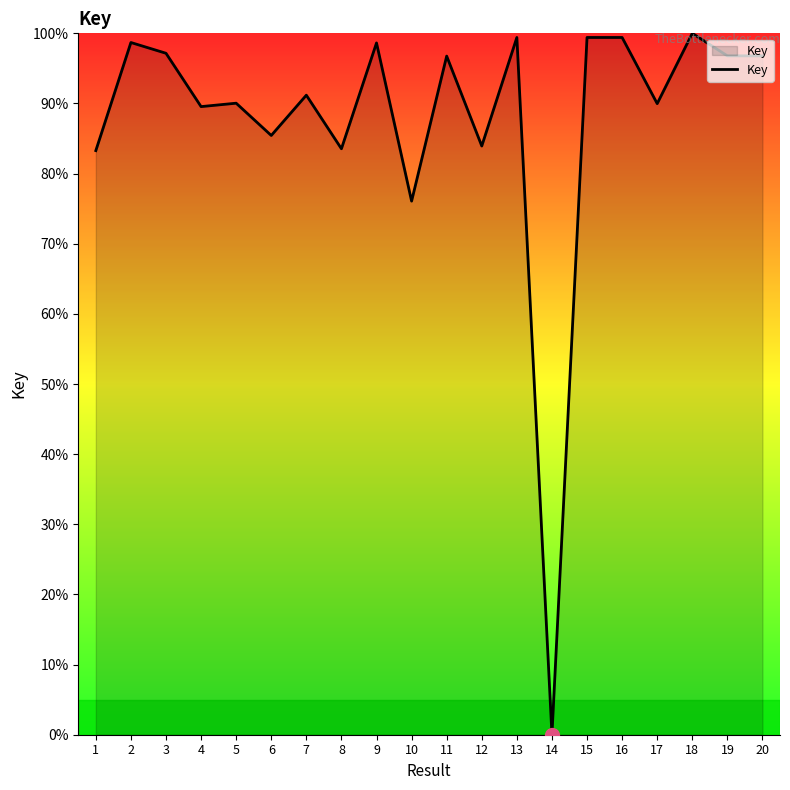

What is the maximum value shown in the chart?

100.0